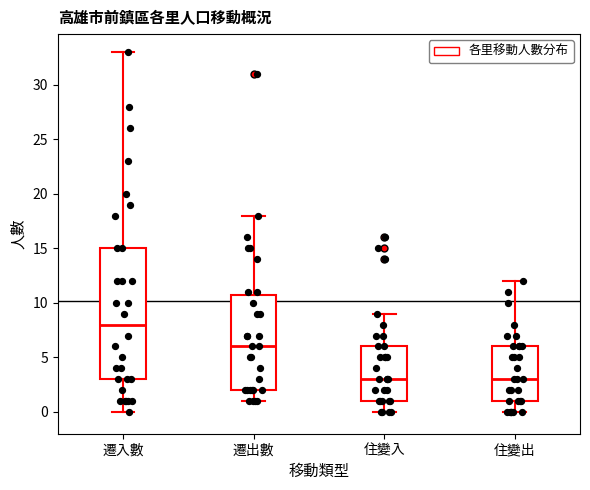

Which box is the tallest, from its lower edge to its upper edge?

遷入數